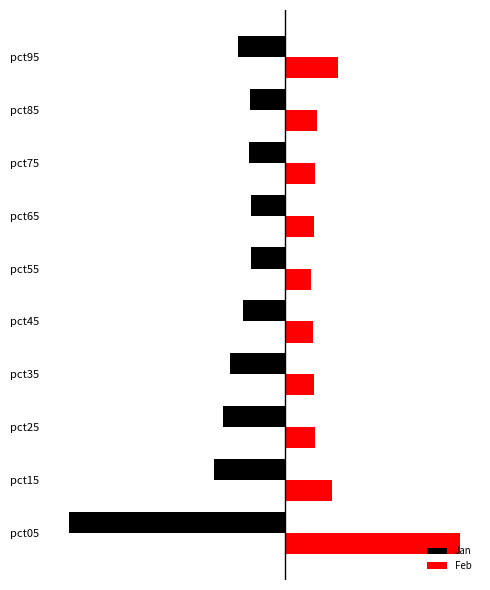

Reading left to right, transcribe all the data shown in this chart.

Jan: -3.0	-1.0	-0.9	-0.8	-0.6	-0.5	-0.5	-0.5	-0.5	-0.6
Feb: 2.4	0.6	0.4	0.4	0.4	0.4	0.4	0.4	0.4	0.7